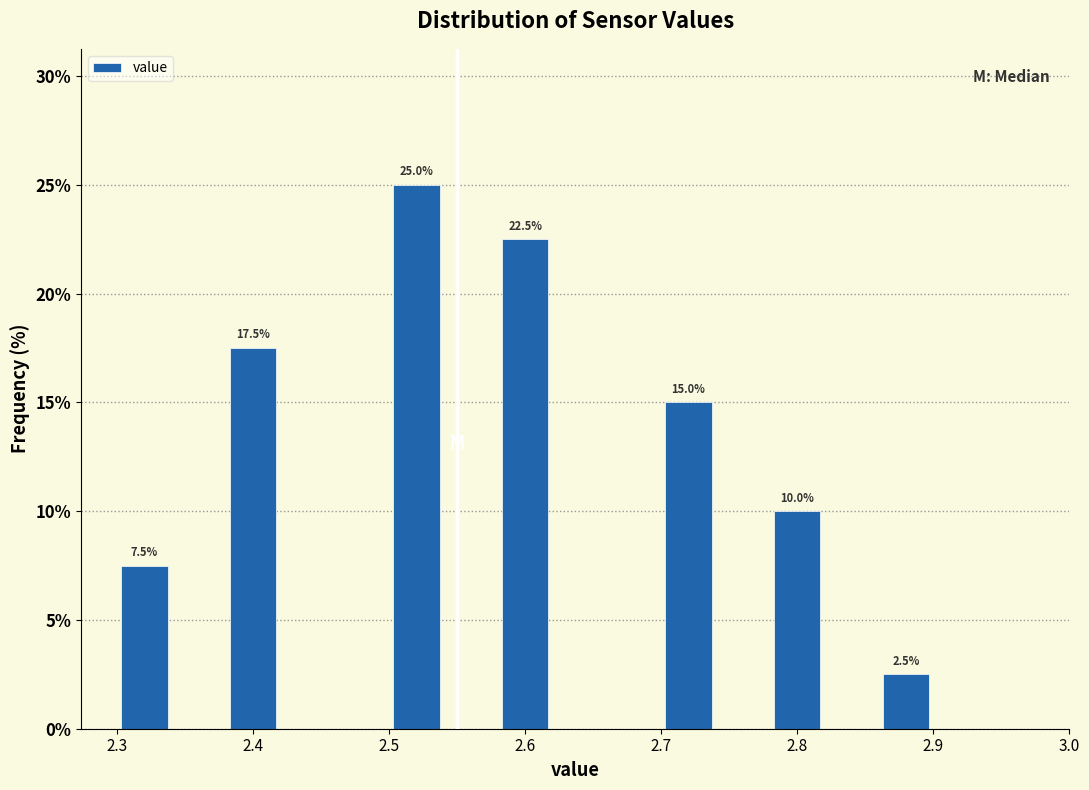

Which range on the x-axis has the tallest bar?

2.50 to 2.54